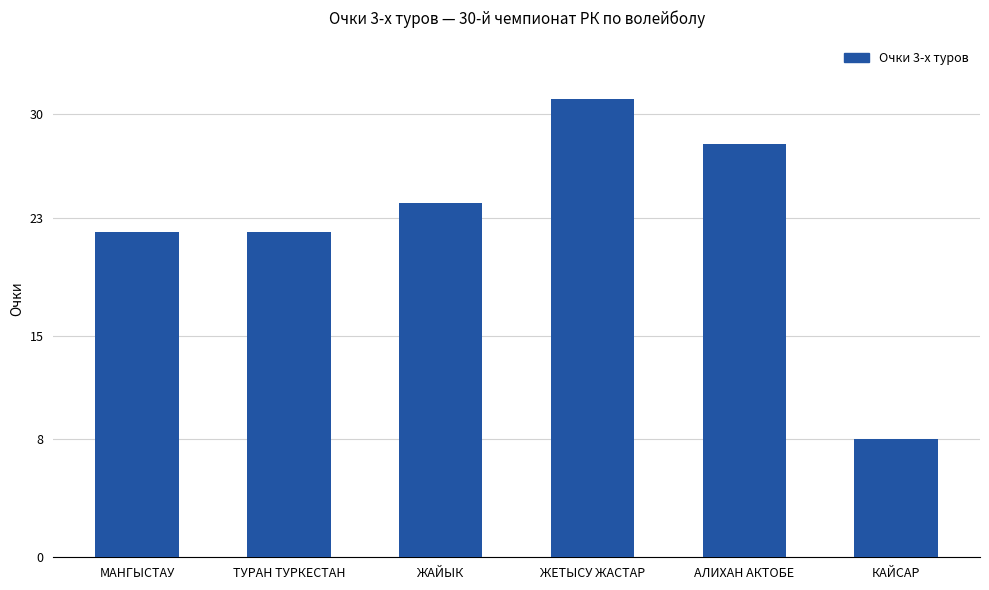

Count the number of categories in the chart.

6